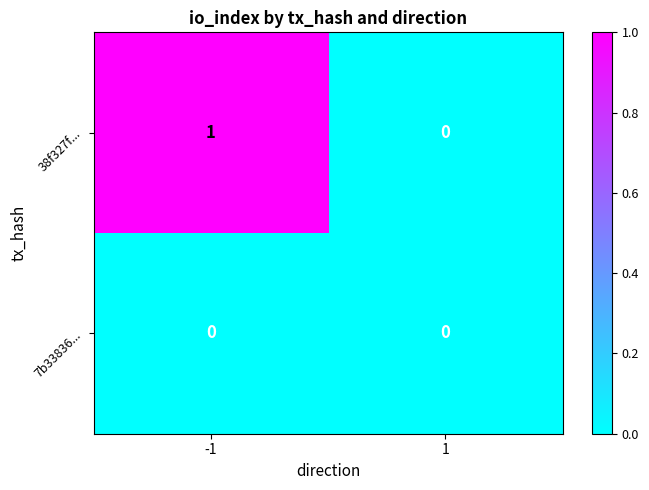

The value of 38f327f... at -1 is 1. True or false?

True